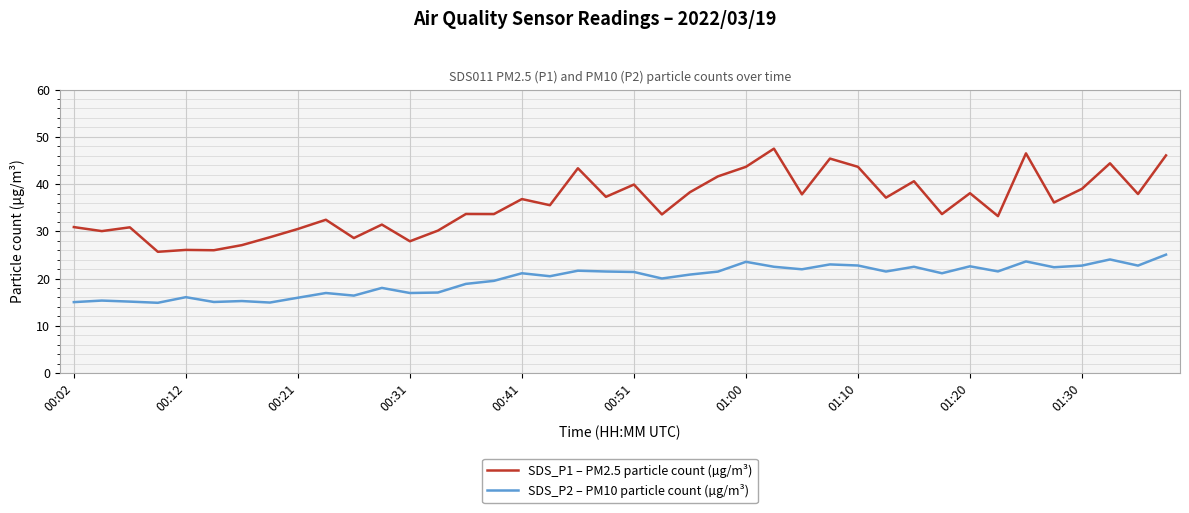

What is the smallest value displayed?

14.9